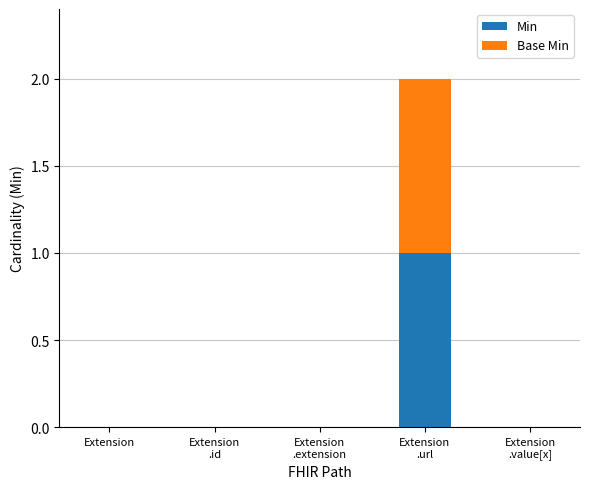

The Min series shows 1 at Extension. True or false?

False